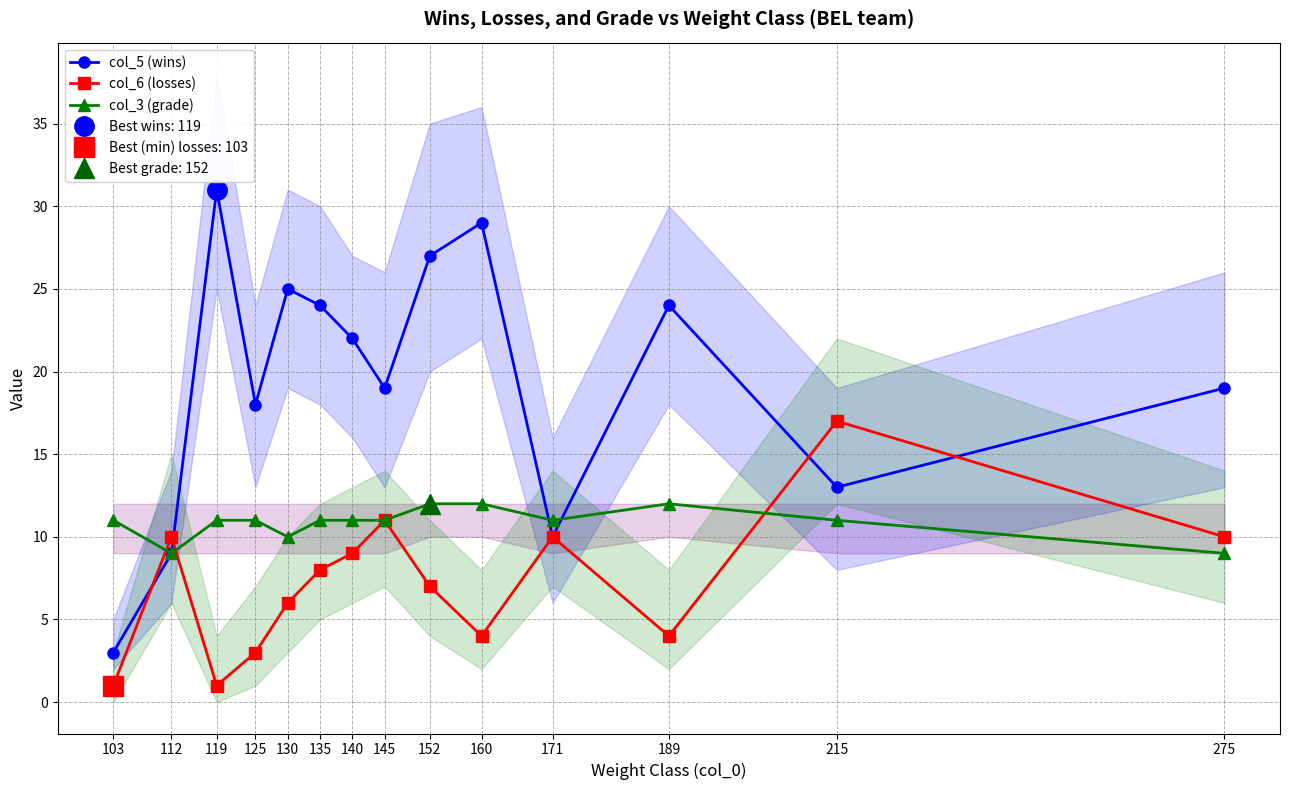

What is the value of the col_5 (wins) point at the 10th from the left?

29